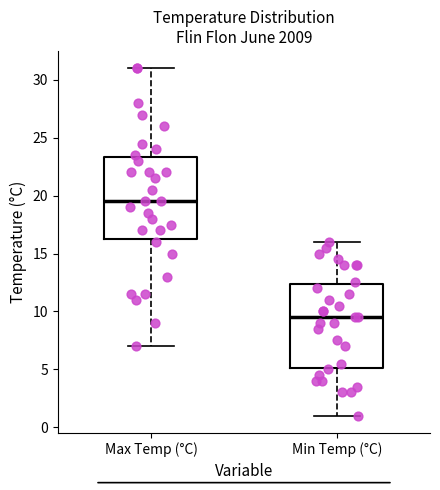

Reading left to right, transcribe this box plot: for each box, give where its median line is, the range the box spans, and where its two whiskers end, as read against the y-axis. The values are not printed on the chart, so give them approximately, as read against the axis.

Max Temp (°C): median 19.5, box 16.5 to 23.5, whiskers 7.0 to 31.0
Min Temp (°C): median 9.5, box 5.0 to 12.5, whiskers 1.0 to 16.0